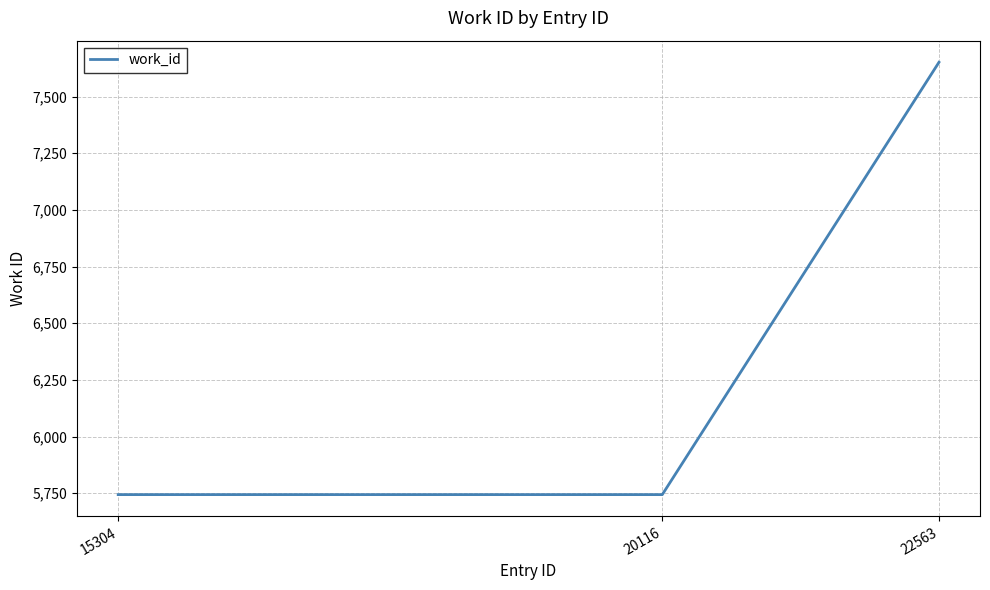

What is the difference between the maximum and second lowest values?

1907